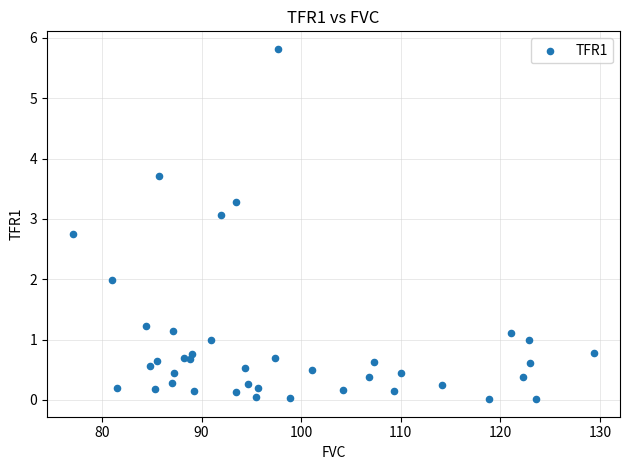

What is the range of X values (max minus min)?

52.3